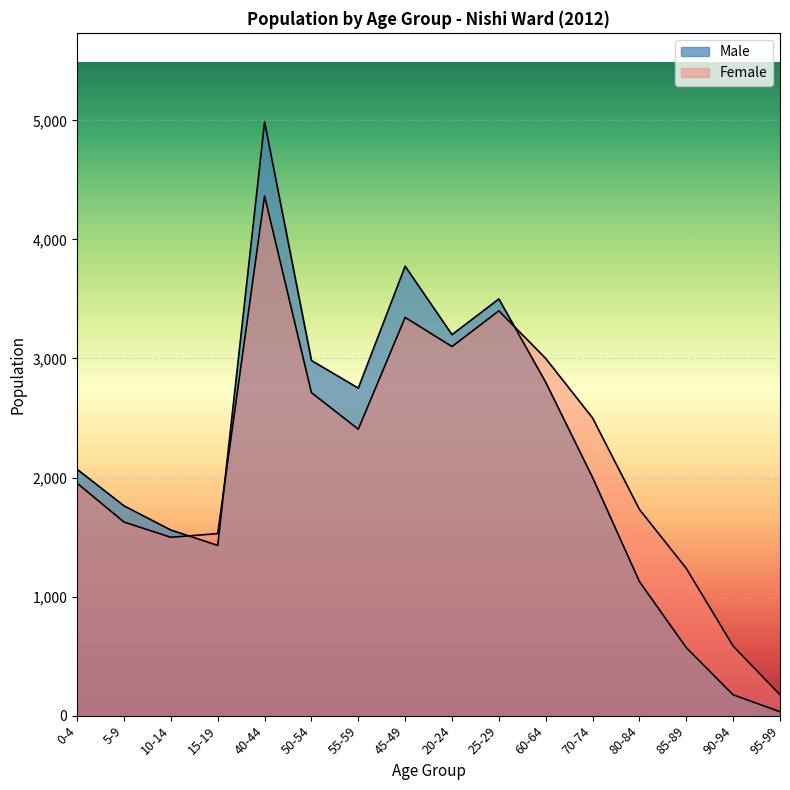

How many lines are shown in the chart?

2